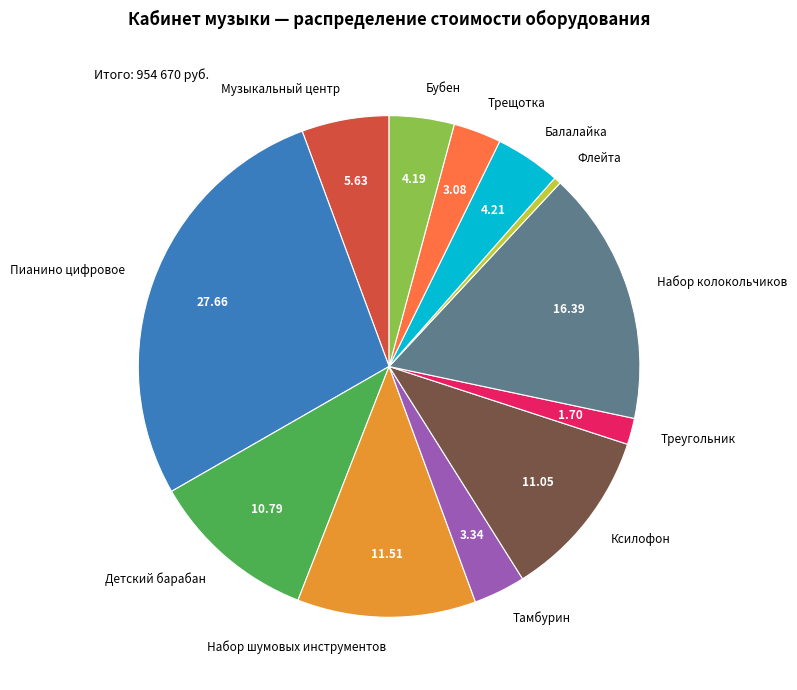

Is it true that Музыкальный центр is 6% of the pie?

True